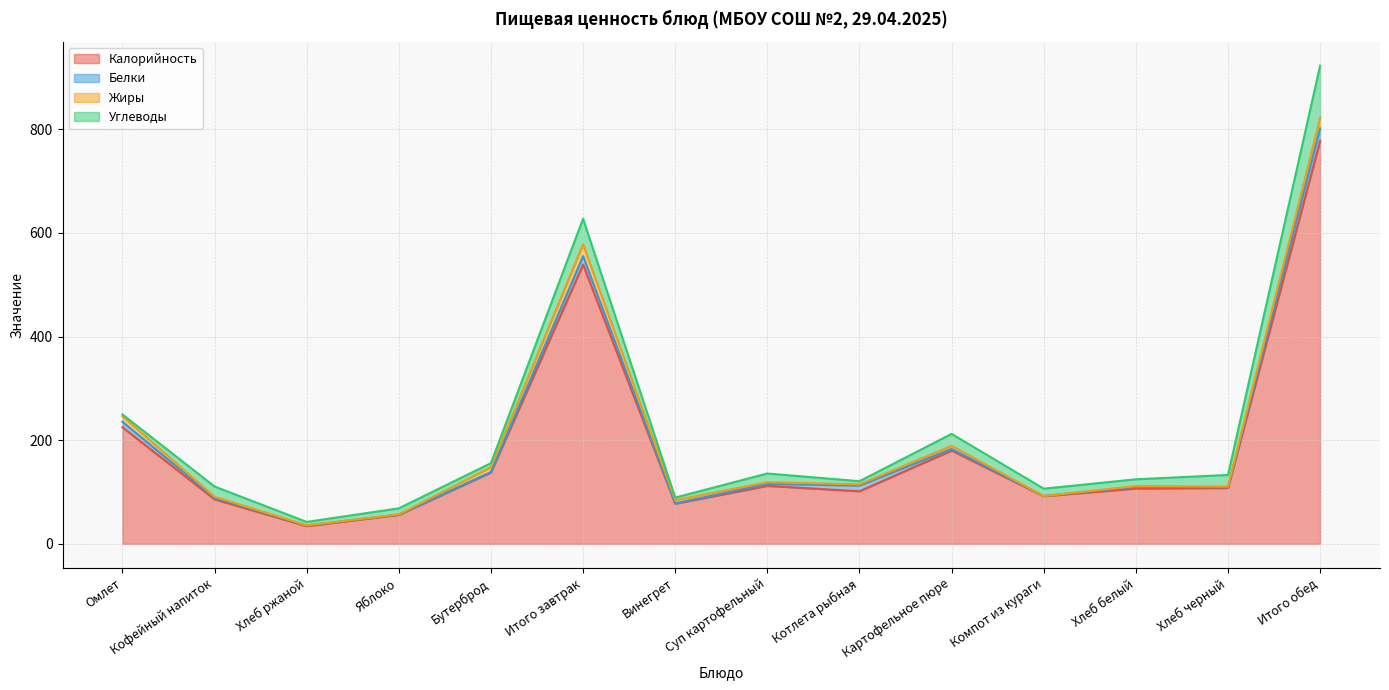

What position from the right is Картофельное пюре?

5